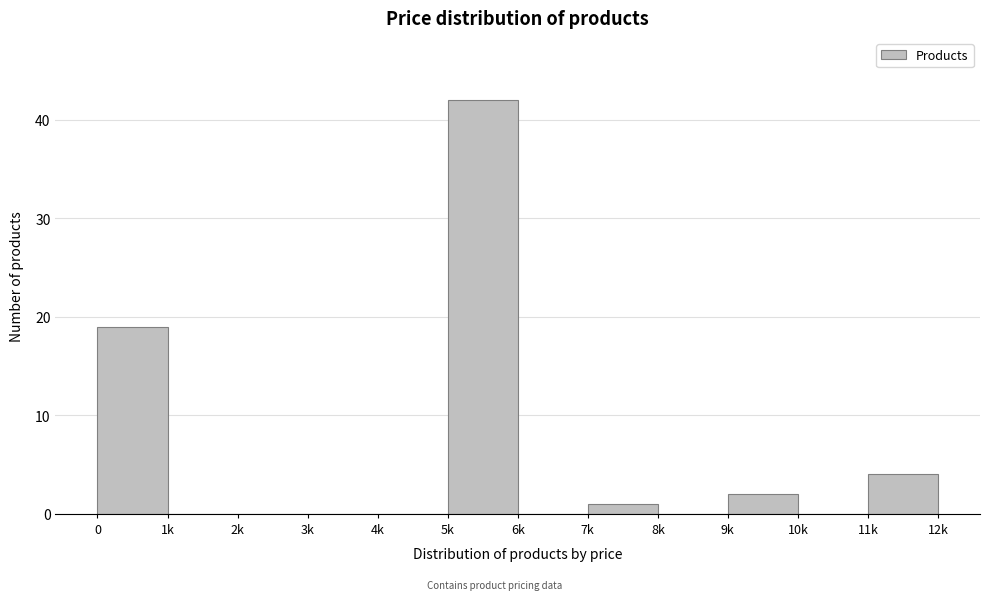

Reading left to right, extract all data points from this chart.

0=19	1k=0	2k=0	3k=0	4k=0	5k=42	6k=0	7k=1	8k=0	9k=2	10k=0	11k=4